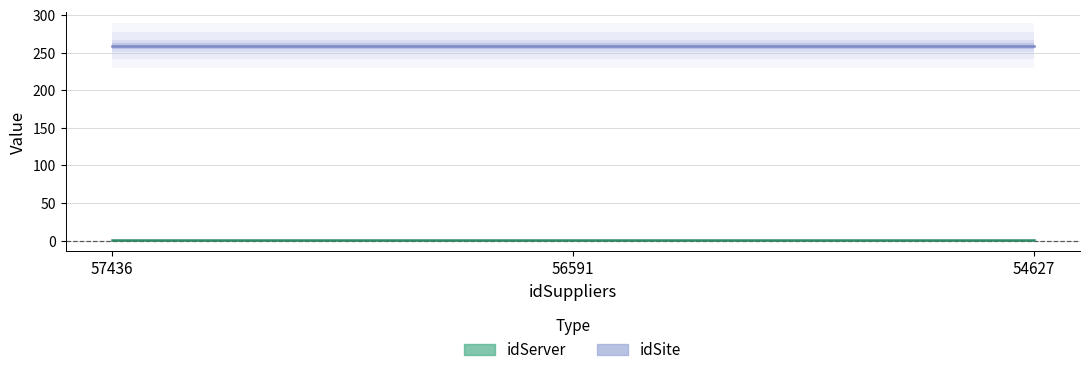

Count the number of data series in this chart.

2